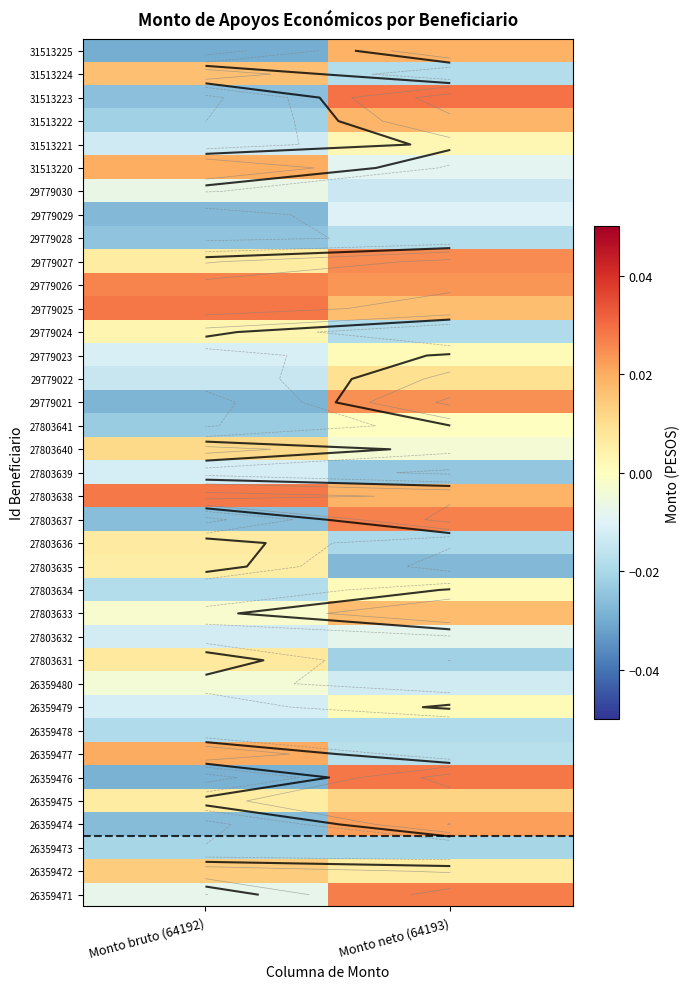

Count the number of data series in this chart.

37